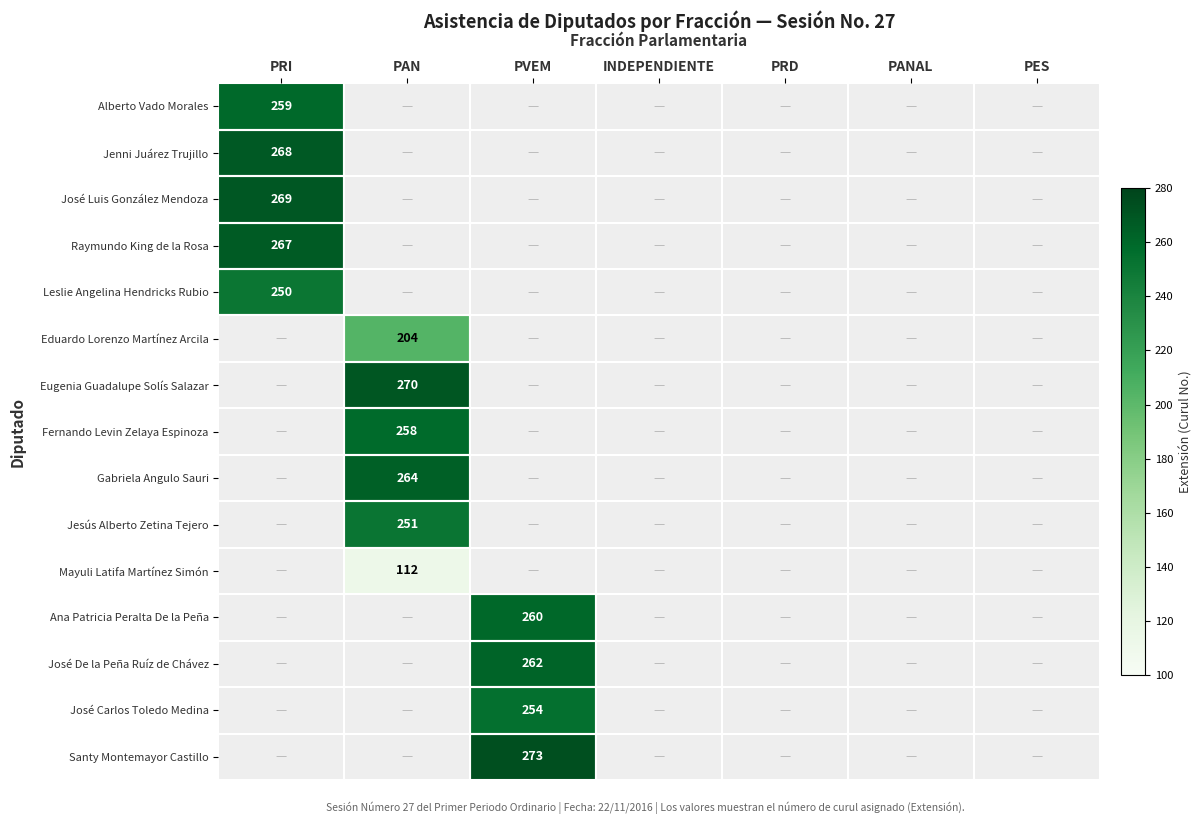

True or false: José Luis González Mendoza has a value of 431 at PRI.

False